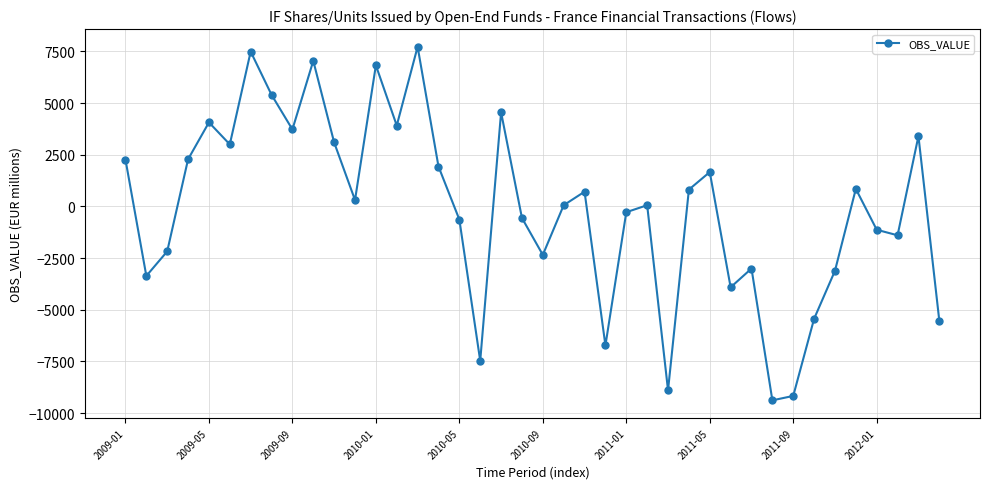

What is the minimum value shown in the chart?

-9382